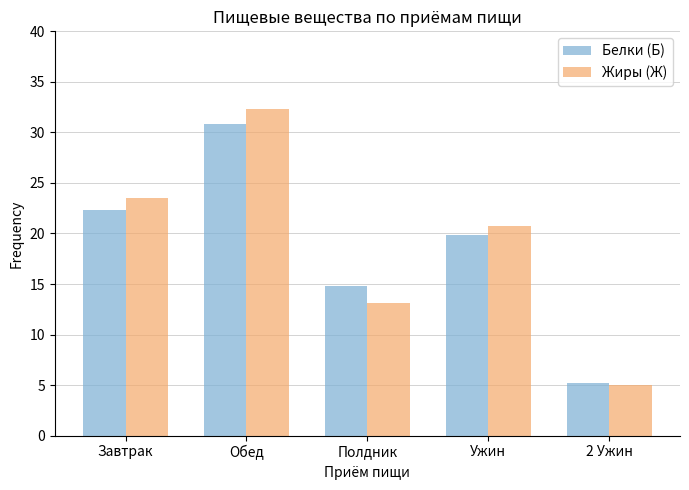

Between Завтрак and Обед, which series saw the biggest shift?

Жиры (Ж)